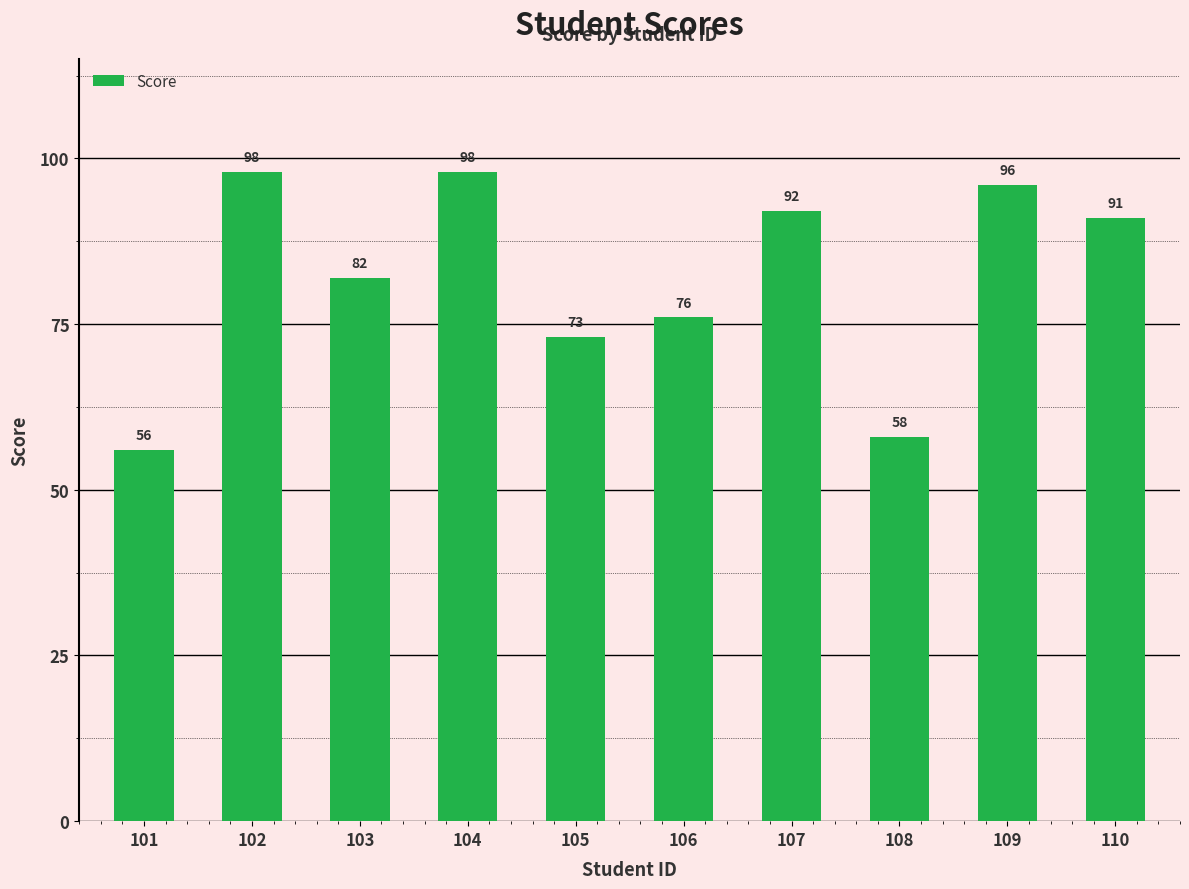

Reading left to right, list all the values displayed in this chart.

56	98	82	98	73	76	92	58	96	91